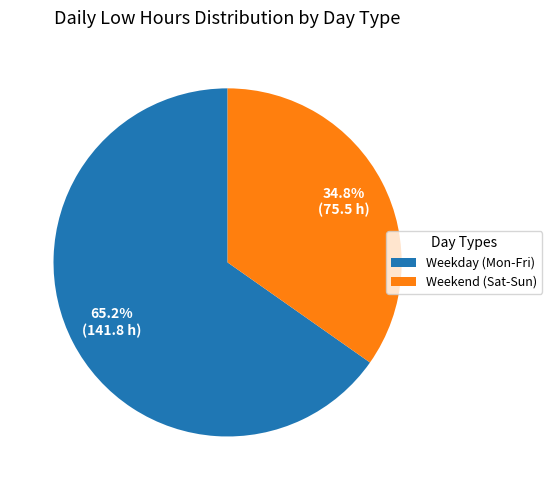

Count the number of slices in the pie.

2